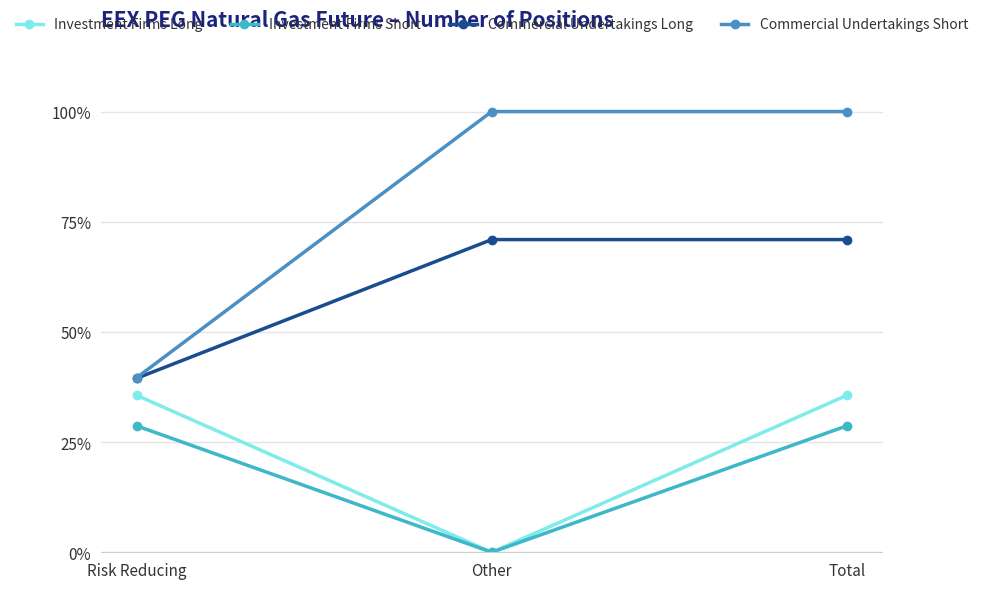

List the series in order of their peak value, highest first.

Commercial Undertakings Short, Commercial Undertakings Long, Investment Firms Long, Investment Firms Short